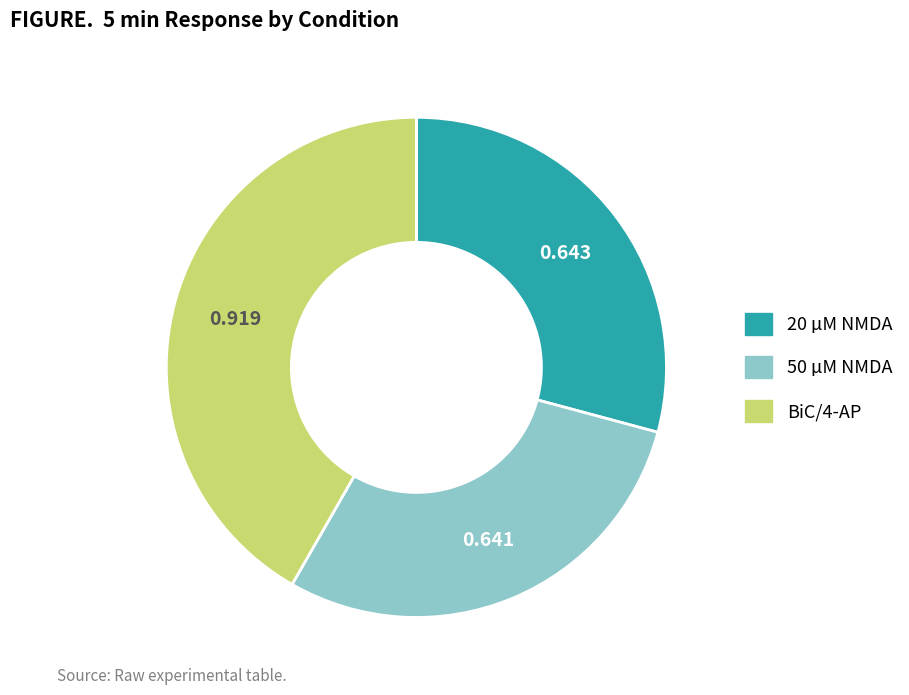

Is the sum of BiC/4-AP and 20 µM NMDA greater than half?

Yes